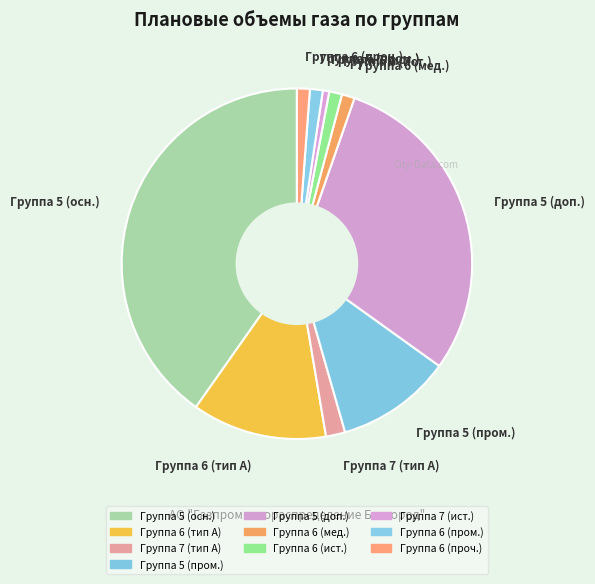

Is there a majority slice in this chart?

No